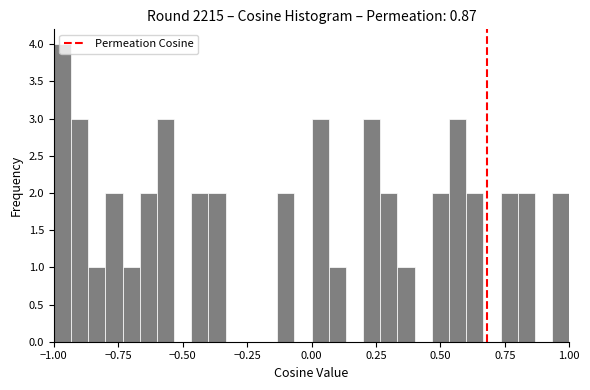

Read against the x-axis, roughly where is the centre of the tallest bar?

-0.95